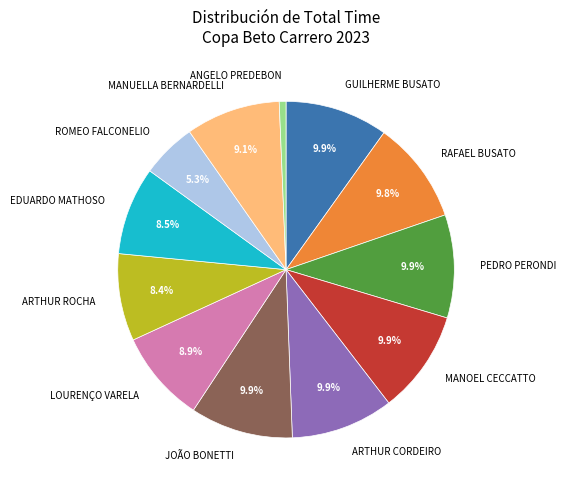

How much of the chart is everything except MANOEL CECCATTO?

90.1%